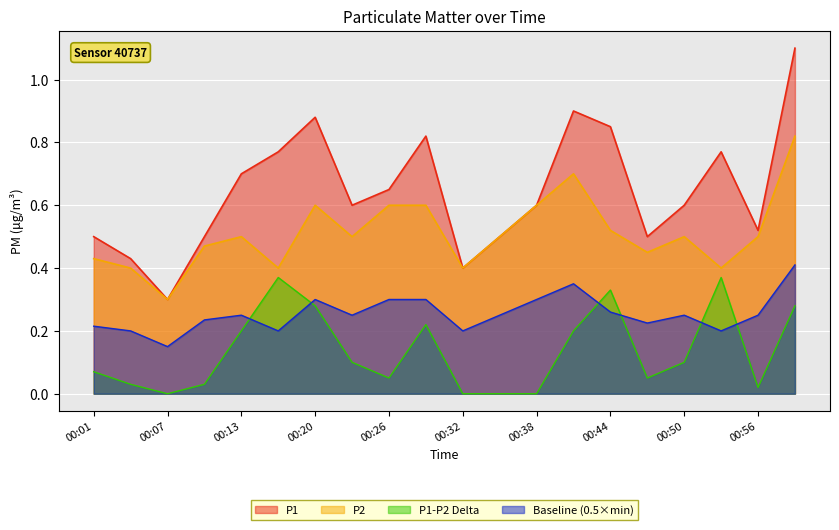

Which series has the largest range (max minus min)?

P1